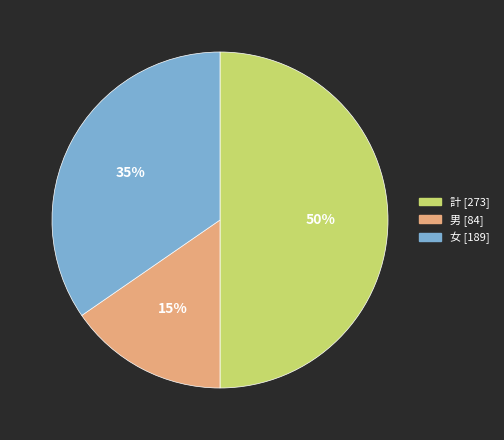

Which category has the smallest portion of the pie?

男